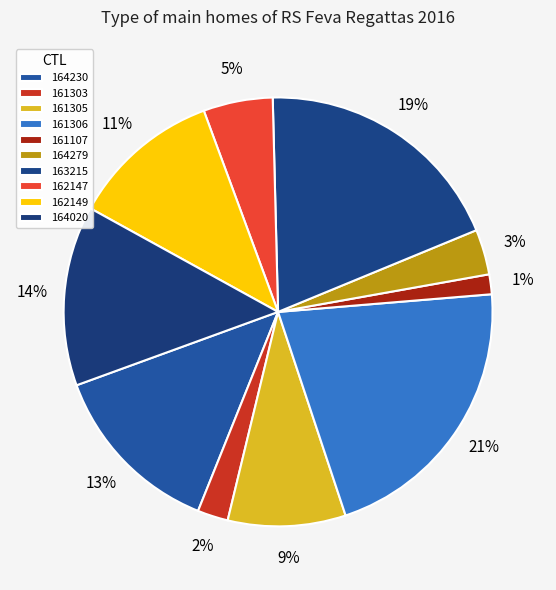

Combined, do 164279 and 161303 account for over 50%?

No